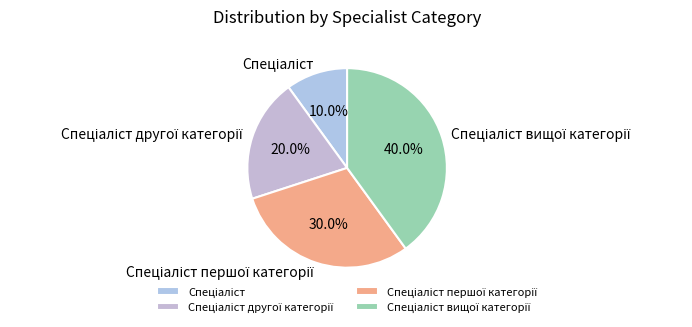

Is there a majority slice in this chart?

No